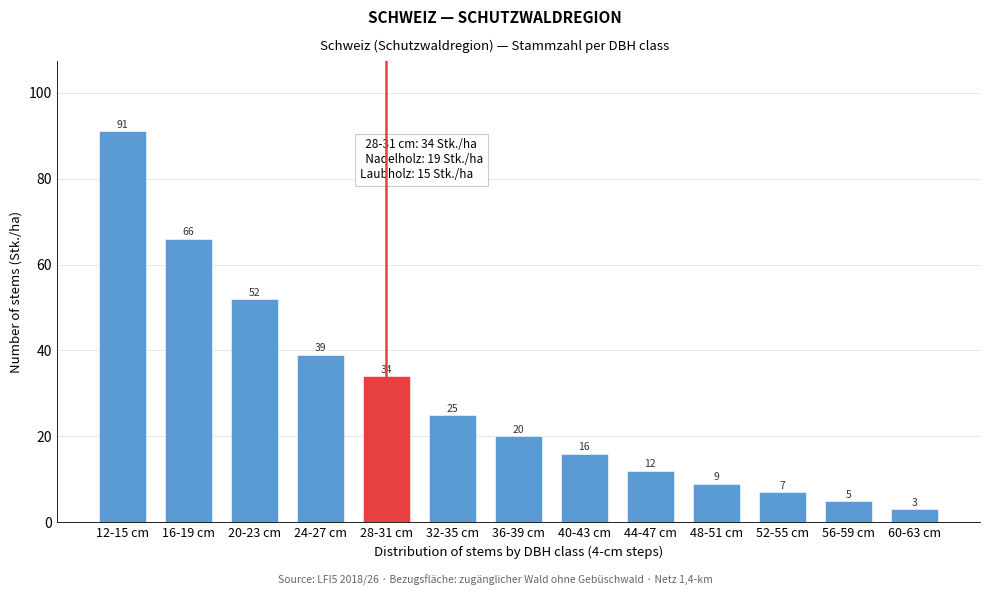

Reading left to right, extract all data points from this chart.

12-15 cm=91	16-19 cm=66	20-23 cm=52	24-27 cm=39	28-31 cm=34	32-35 cm=25	36-39 cm=20	40-43 cm=16	44-47 cm=12	48-51 cm=9	52-55 cm=7	56-59 cm=5	60-63 cm=3